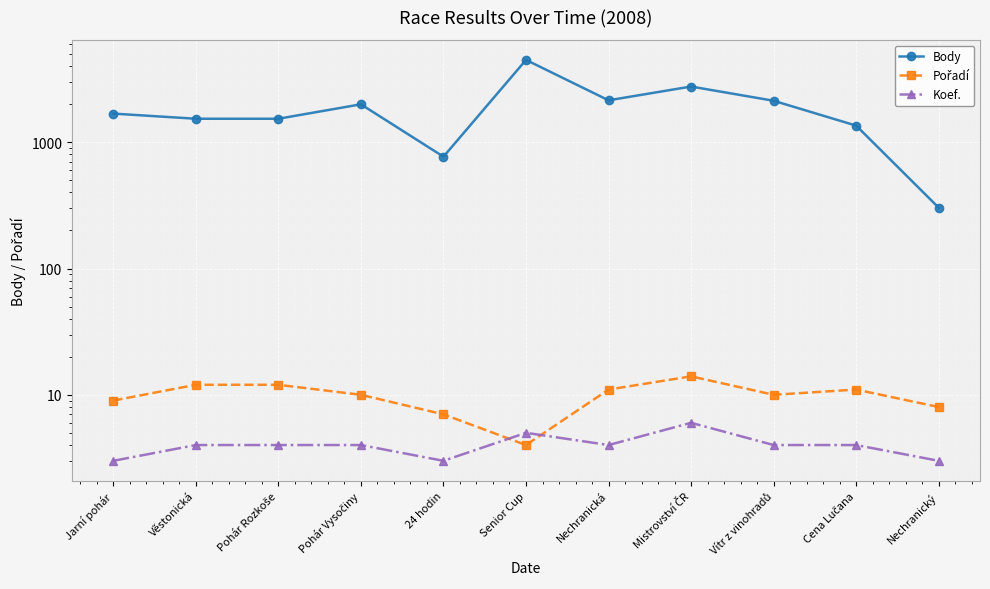

Rank the series by their maximum value, from highest to lowest.

Body, Pořadí, Koef.